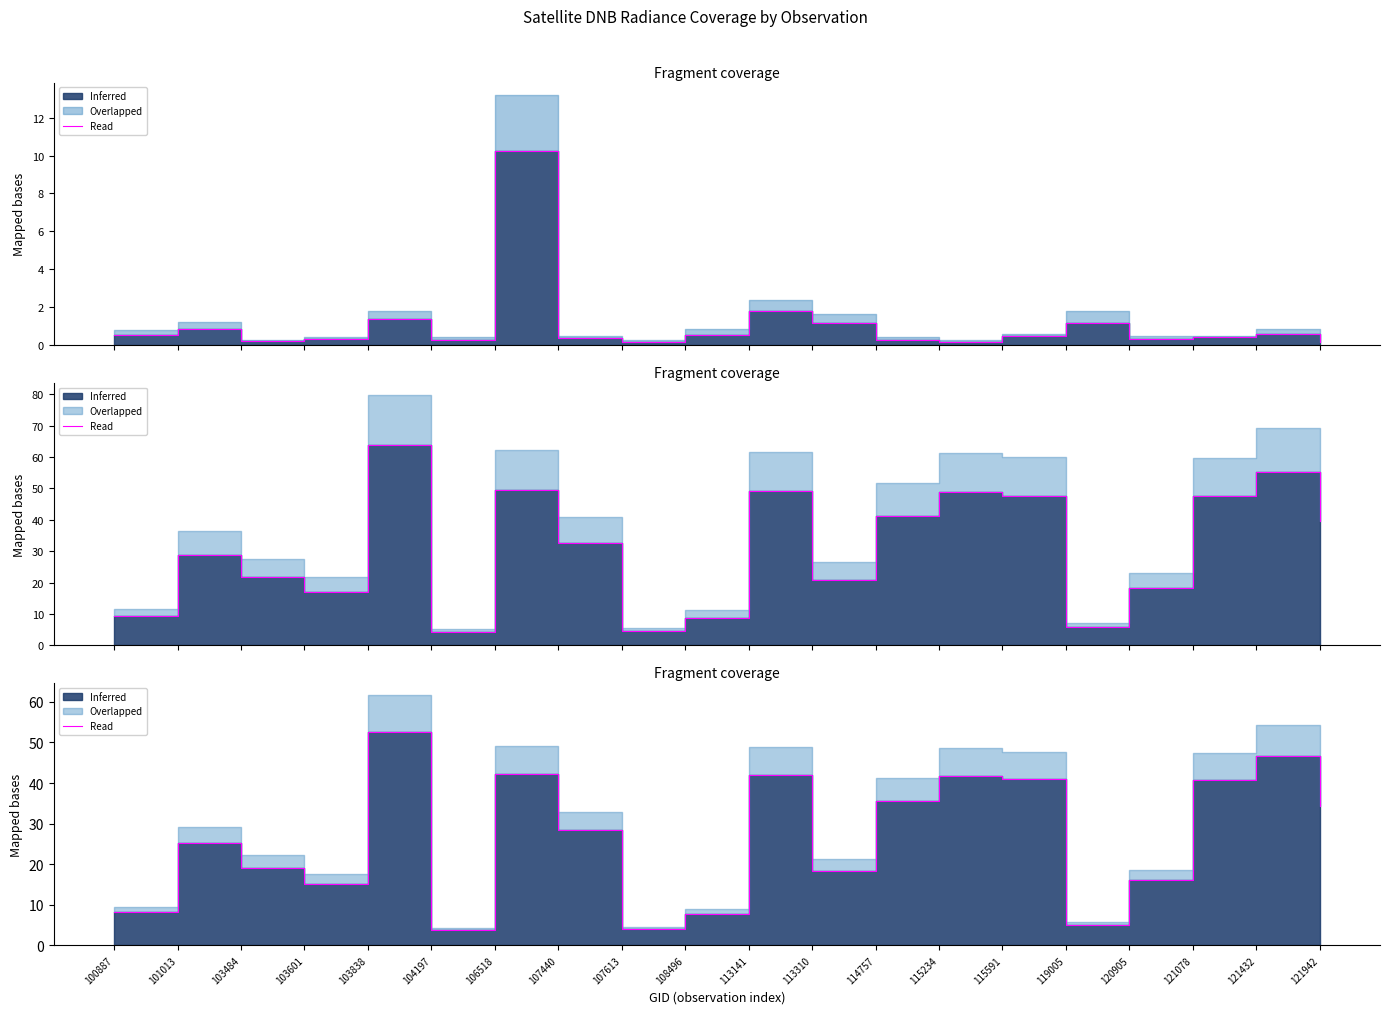

List the labels in order of value, largest first.

103838, 121432, 106518, 113141, 115234, 115591, 121078, 114757, 121942, 107440, 101013, 103484, 113310, 120905, 103601, 100887, 108496, 119005, 107613, 104197